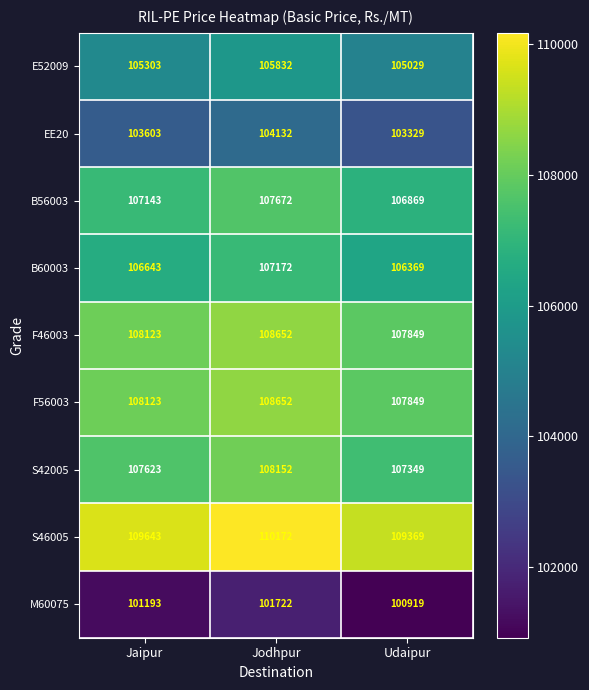

Is it true that B56003 equals 106869 at Udaipur?

True